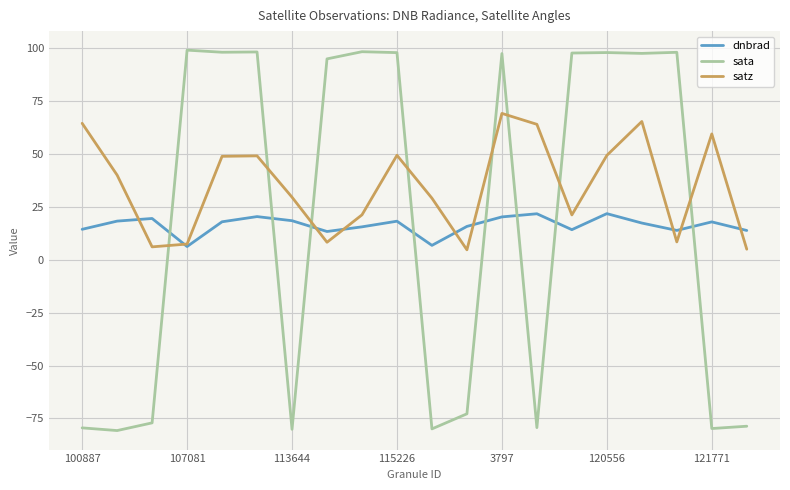

Which series has the widest spread of values?

sata